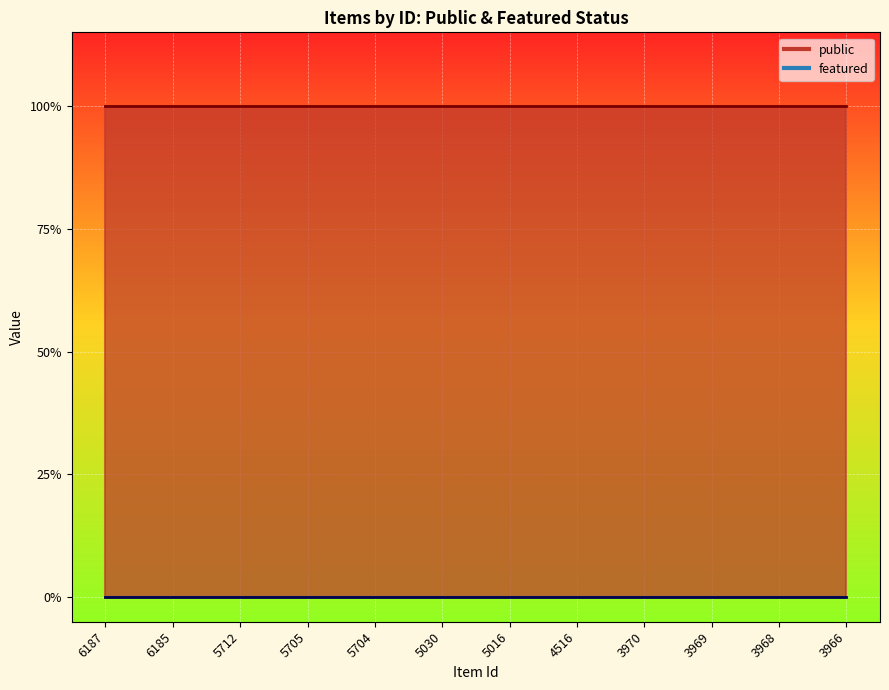

At 6187, list the series in order from smallest to largest.

featured, public